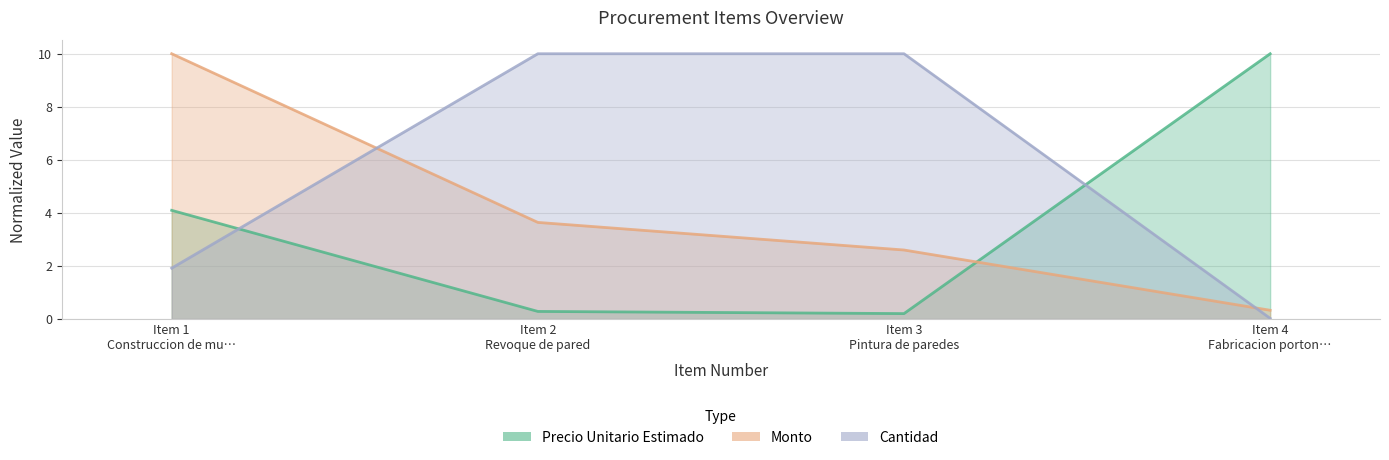

What is the maximum value for cantidad?

10.0